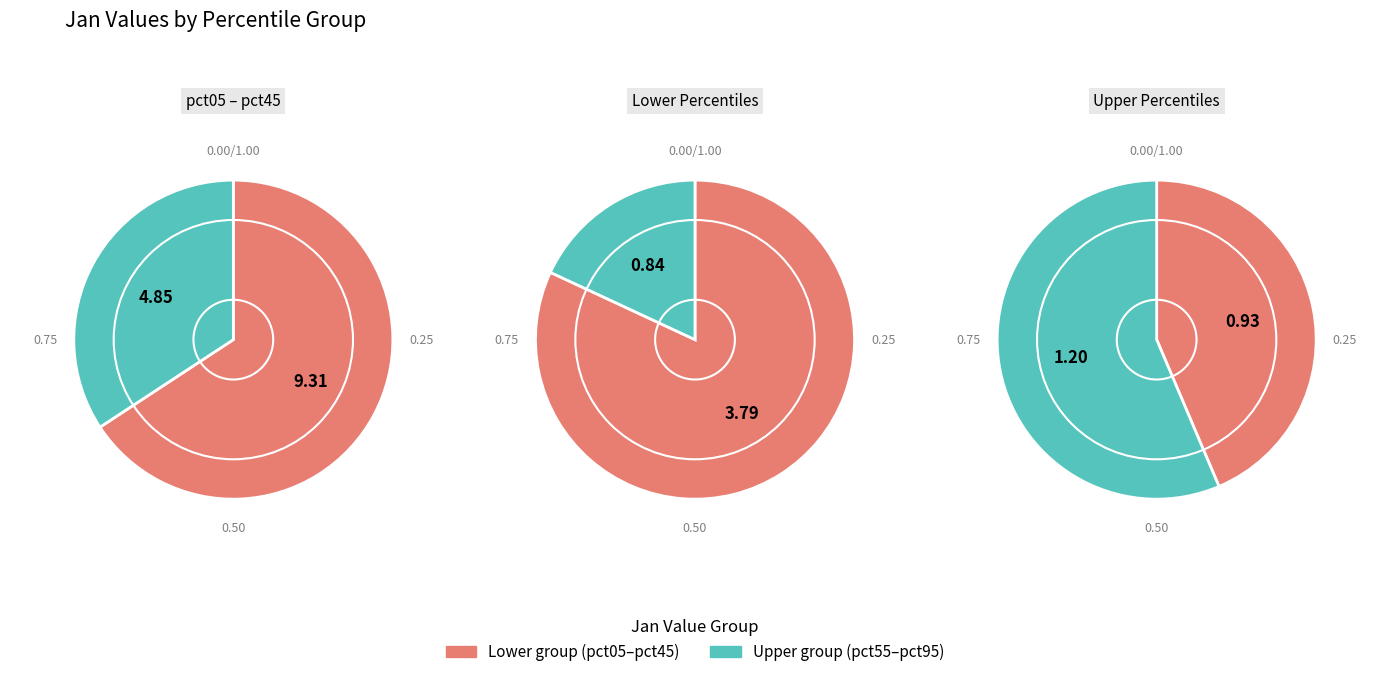

To the nearest percent, what portion does pct35 represent?

8%